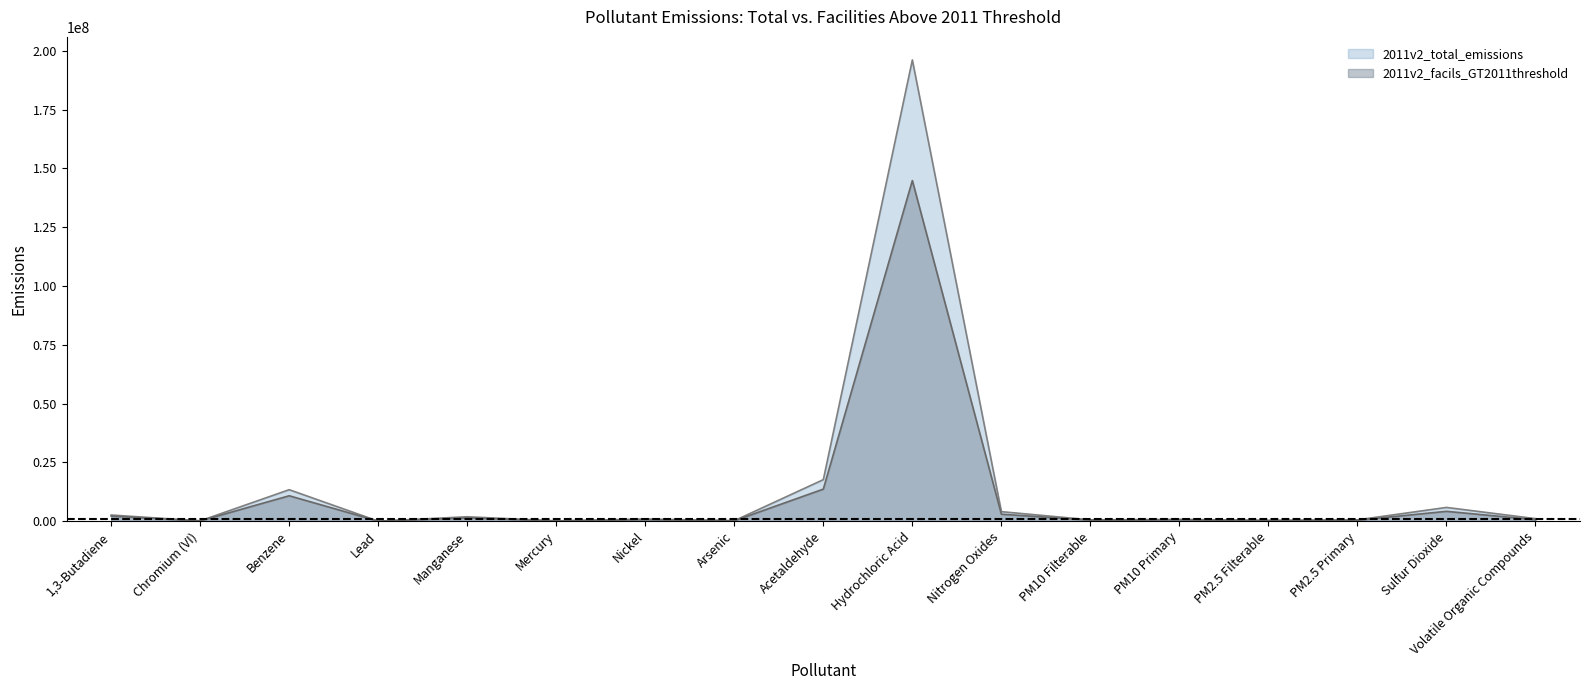

Which series changed the most between Lead and Mercury?

2011v2_total_emissions